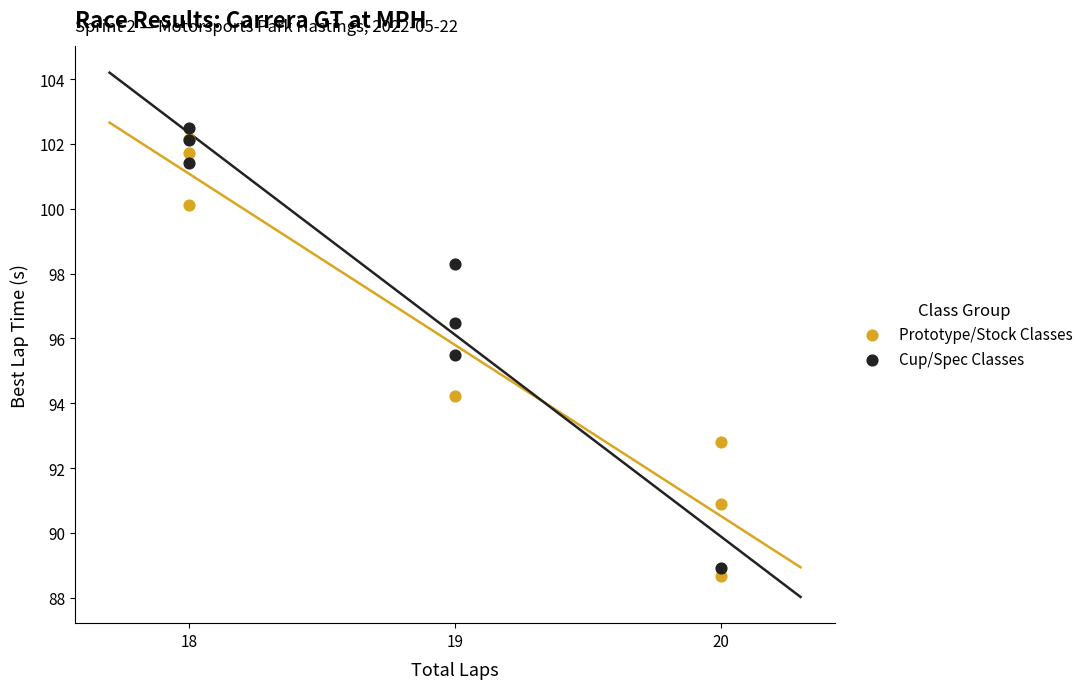

Which series contains the highest Y value?

Cup/Spec Classes